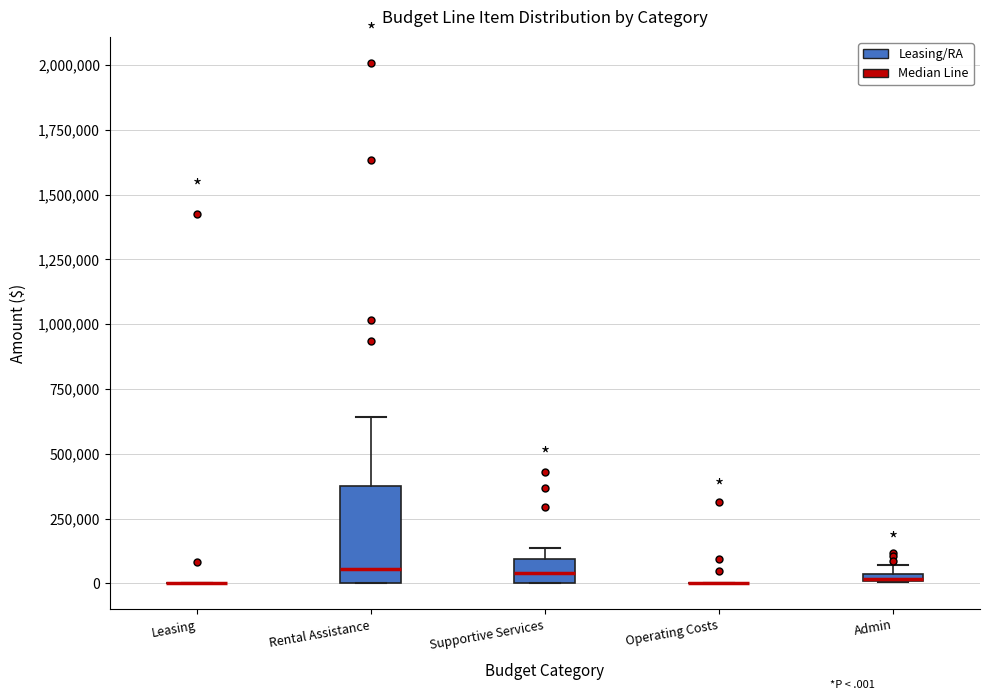

Comparing the boxes themselves (not the whiskers), which one is the tallest?

Rental Assistance